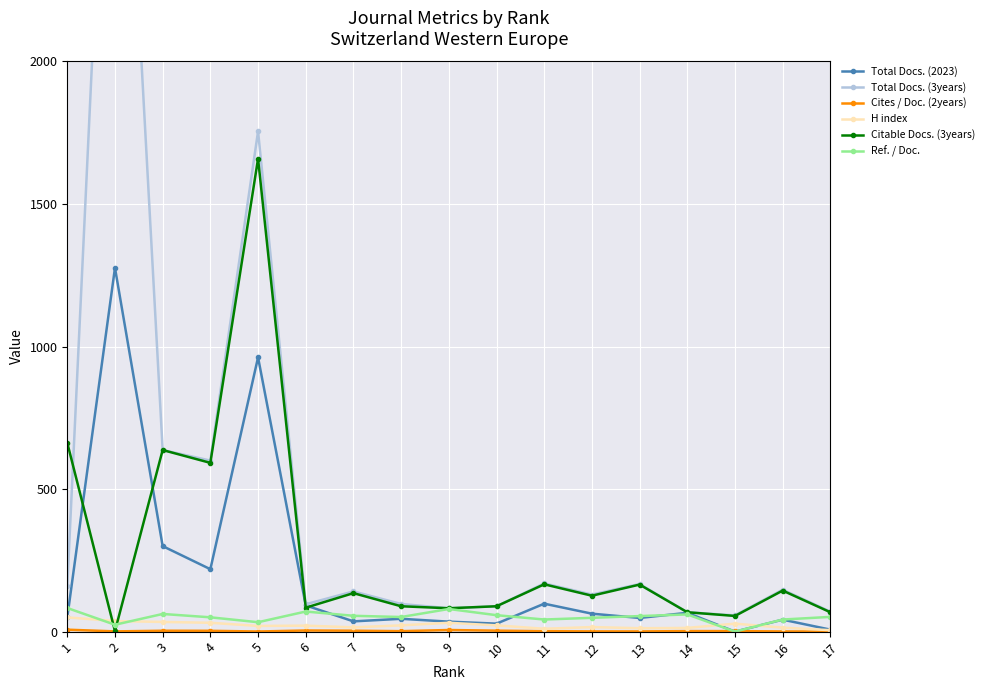

How many categories are shown in the chart?

17